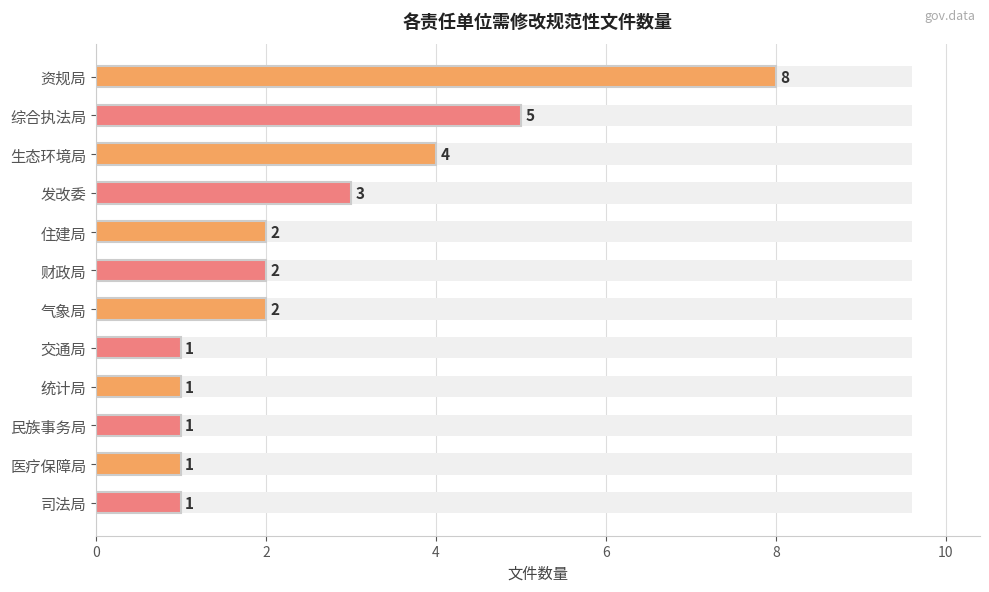

Count the values in the range 1 to 4.

10